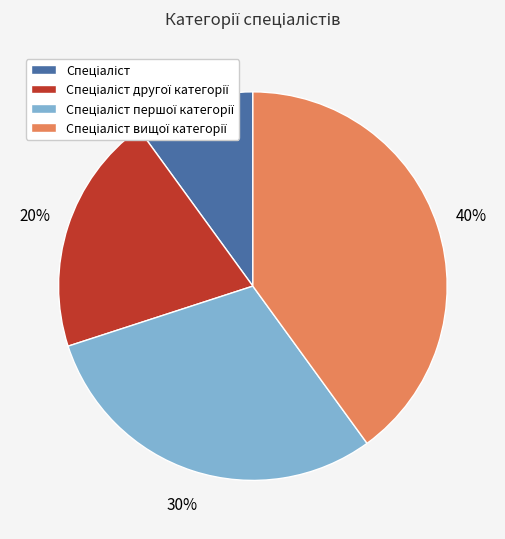

To the nearest percent, what is the average slice percentage?

25%